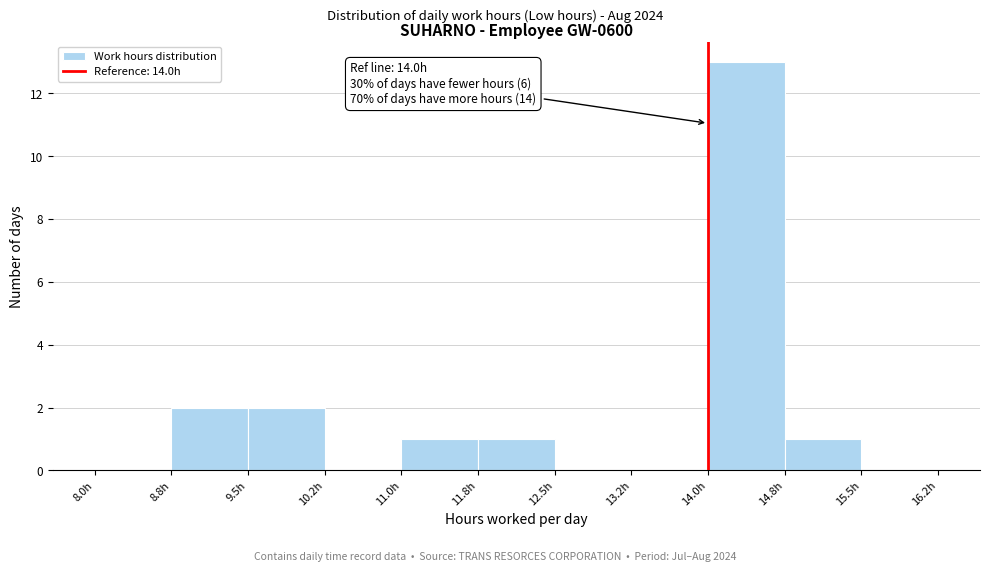

Over which range of the x-axis is the bar tallest?

14.00 to 14.75